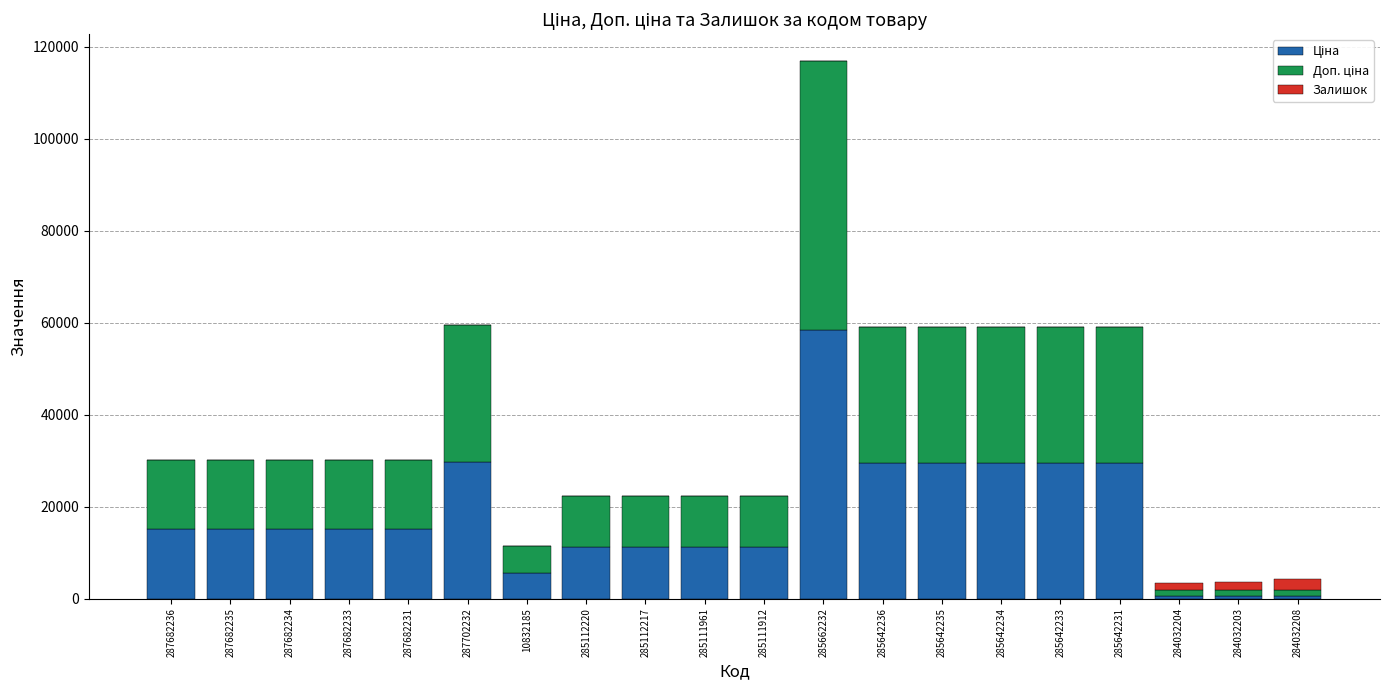

At which category is the sum across all series the highest?

285662232